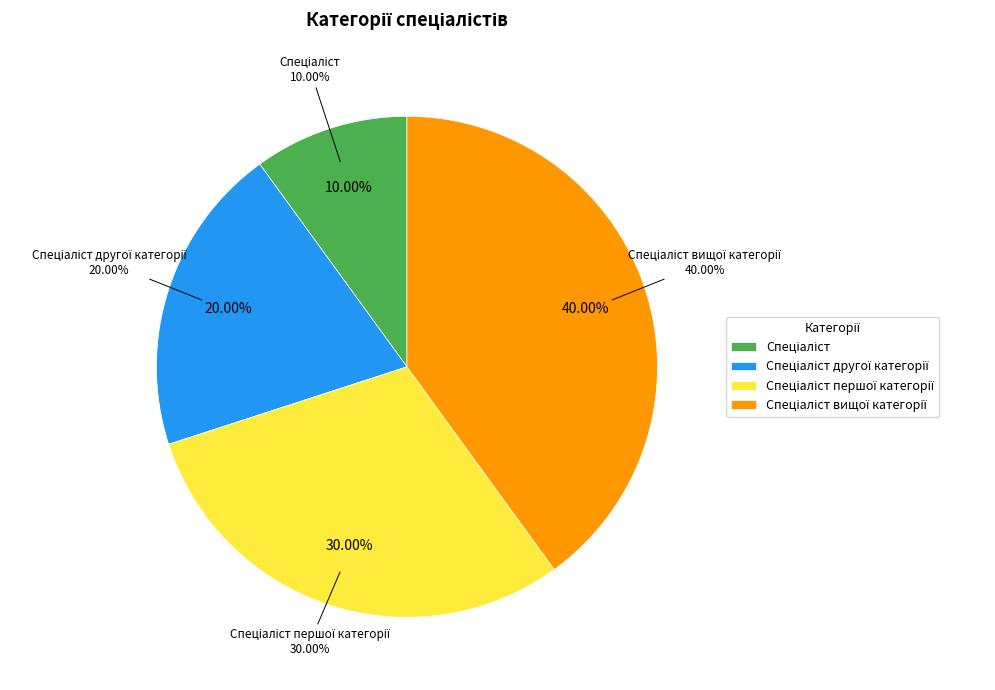

Rank the categories by value from highest to lowest.

Спеціаліст вищої категорії, Спеціаліст першої категорії, Спеціаліст другої категорії, Спеціаліст